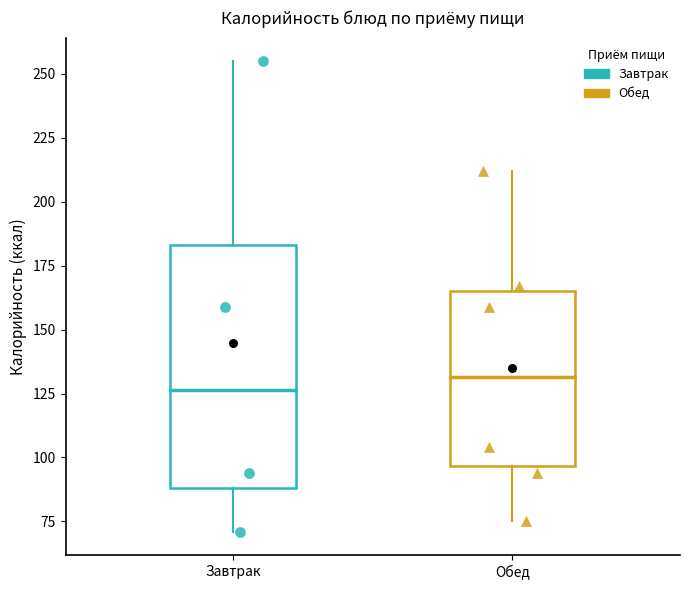

Where is the lower edge of the box for Завтрак on the y-axis? The values are not printed on the chart, so give them approximately, as read against the axis.

90